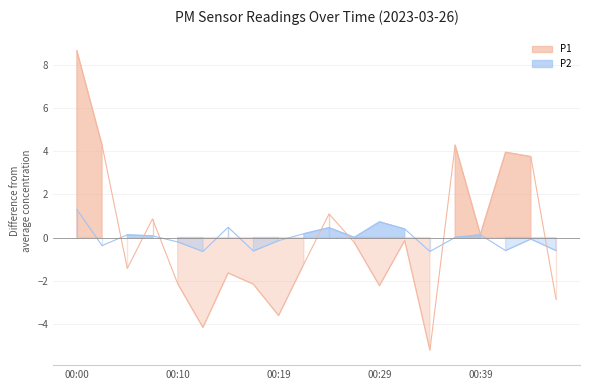

List the labels in order of P2 value, largest first.

00:00, 00:29, 00:14, 00:24, 00:31, 00:22, 00:05, 00:39, 00:07, 00:27, 00:36, 00:44, 00:19, 00:10, 00:02, 00:41, 00:46, 00:17, 00:12, 00:34